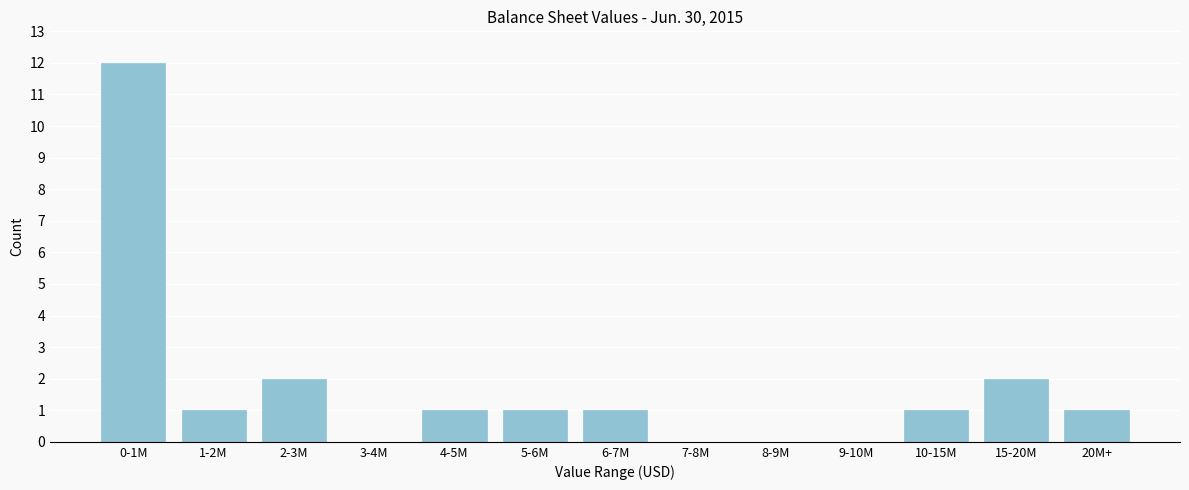

Reading right to left, extract all data points from this chart.

20M+=1	15-20M=2	10-15M=1	9-10M=0	8-9M=0	7-8M=0	6-7M=1	5-6M=1	4-5M=1	3-4M=0	2-3M=2	1-2M=1	0-1M=12